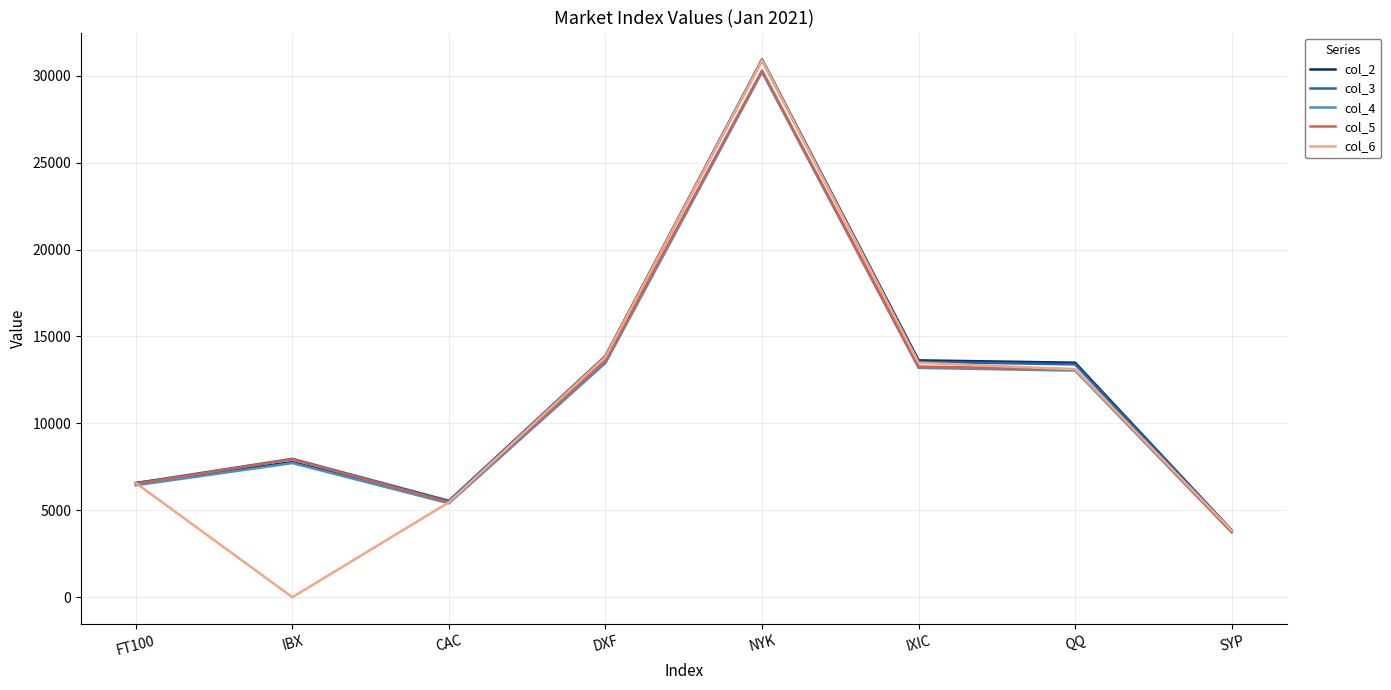

True or false: col_2 has a value of 30937.0 at NYK.

True